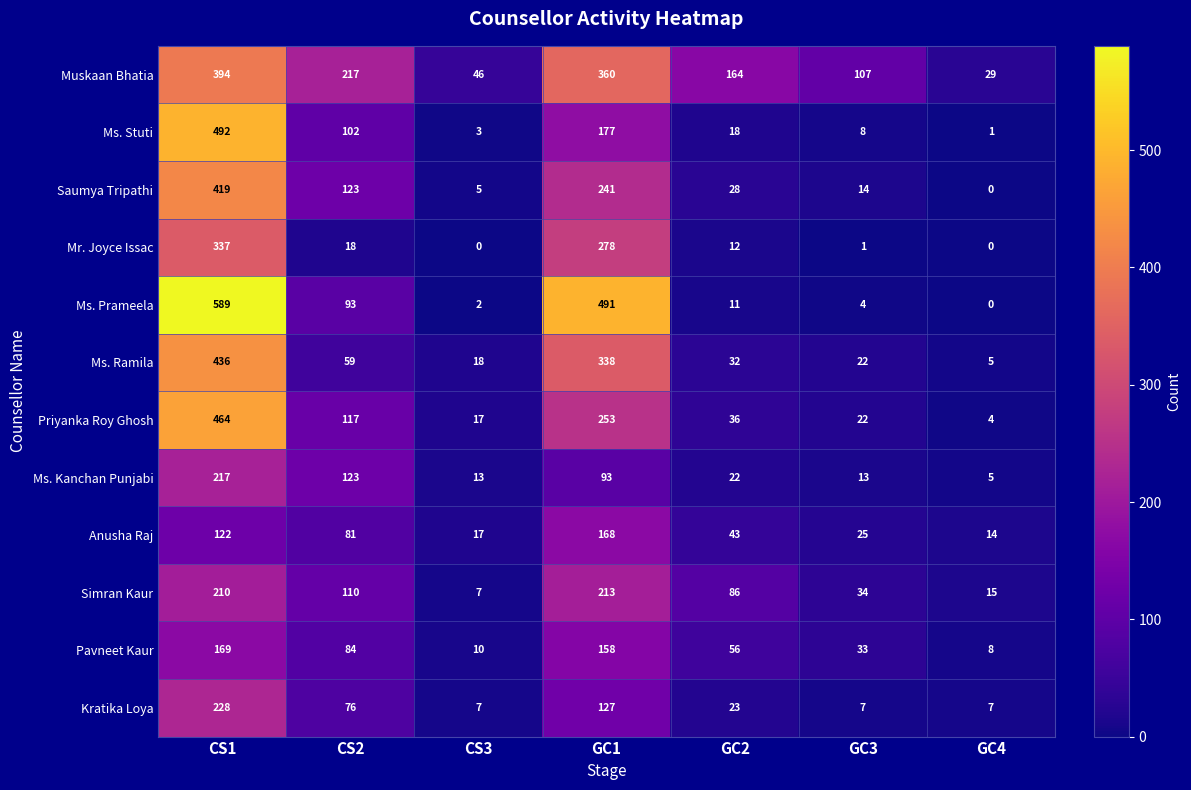

What is the difference between the maximum and minimum values in the Muskaan Bhatia series?

365